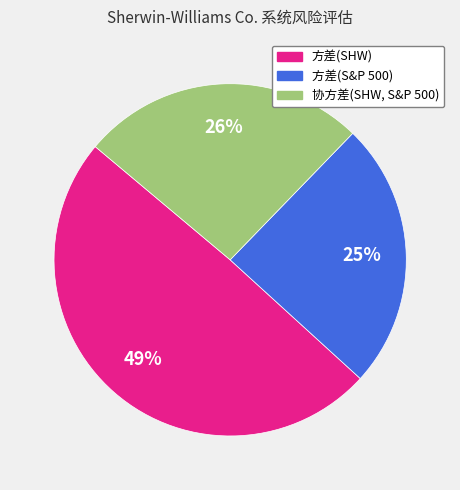

The 方差(SHW) slice represents 38% of the pie. True or false?

False